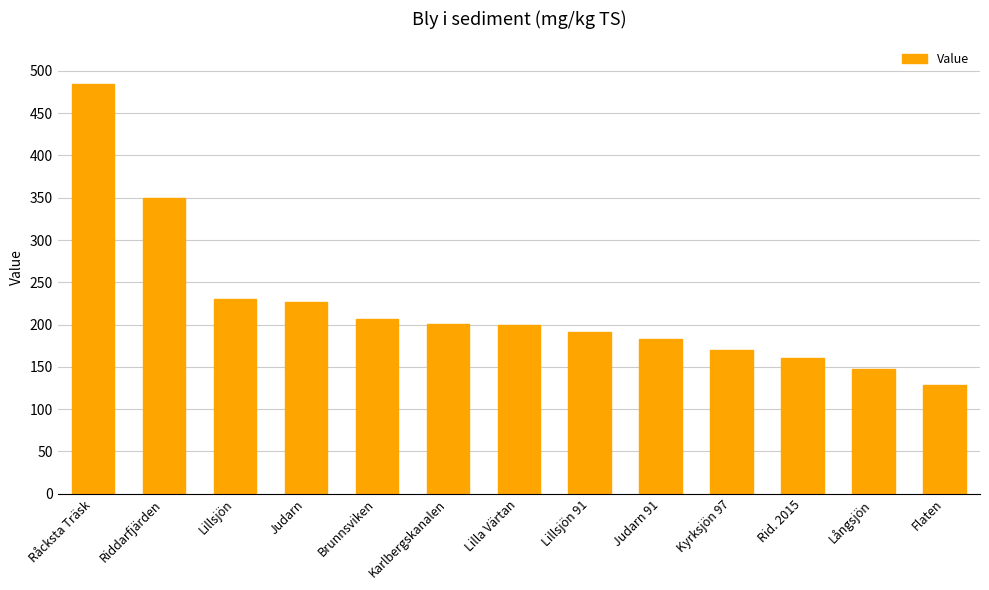

What is the smallest value displayed?

128